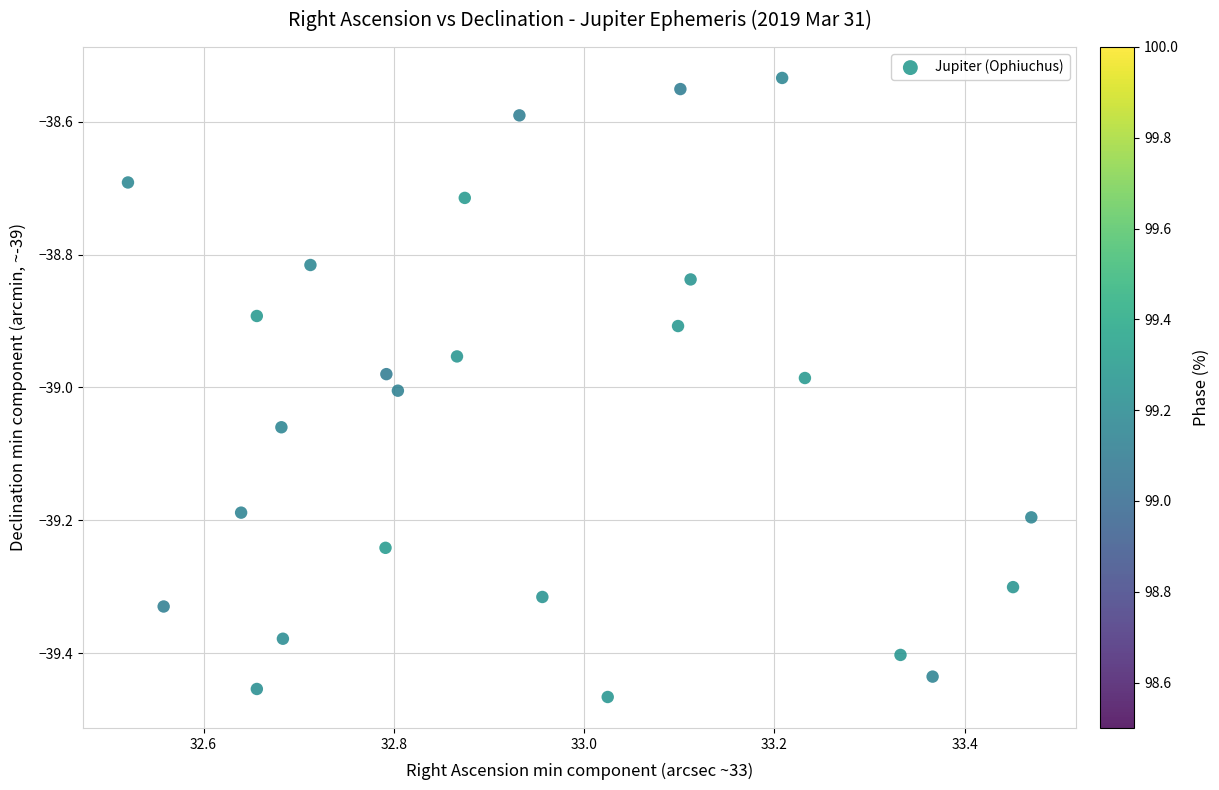

What is the range of Y values (max minus min)?

0.9